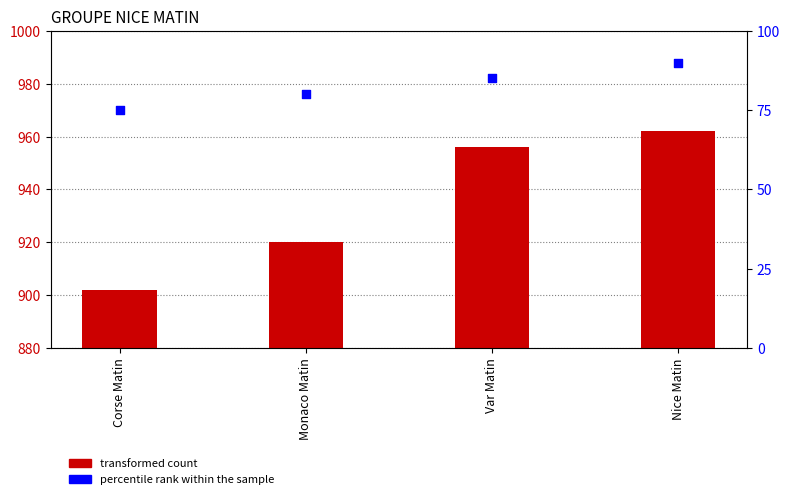

Which series has the widest spread of Y values?

transformed count